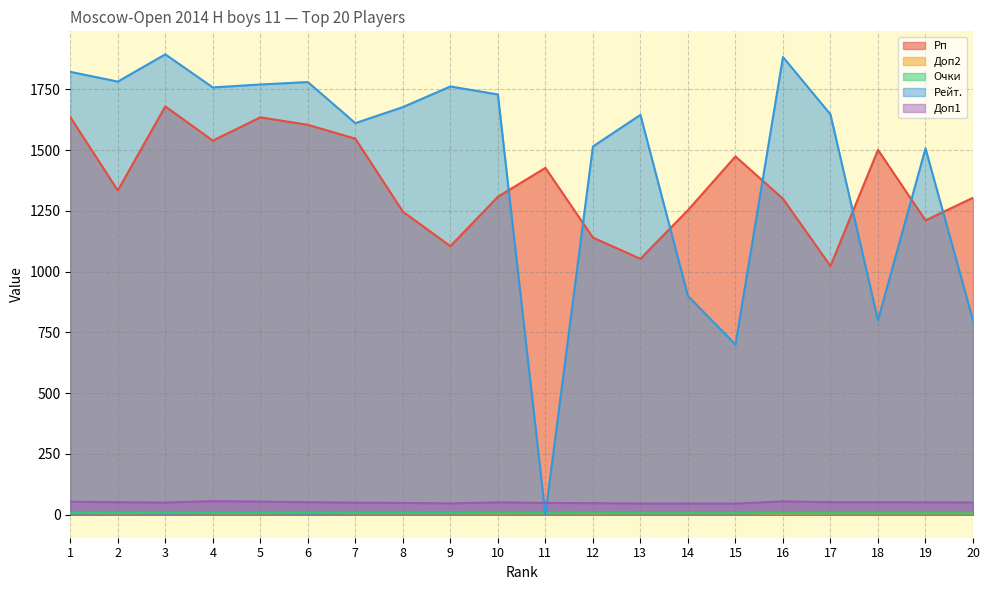

What is the sum of all Очки values?

133.5